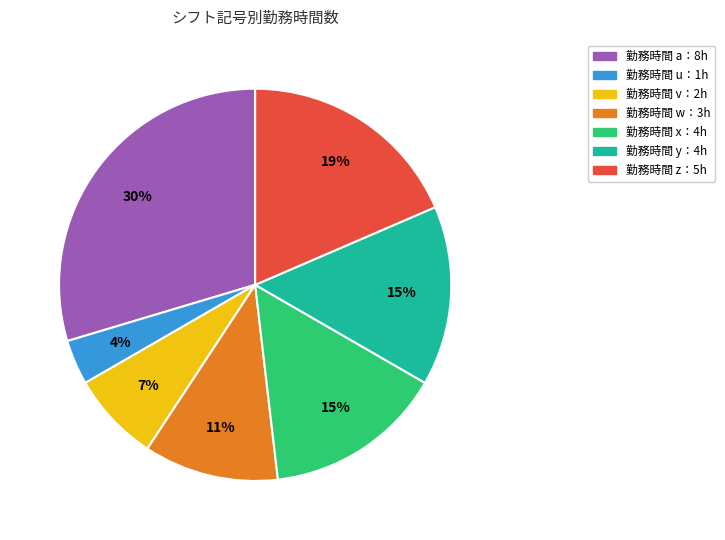

Does any single category account for the majority?

No